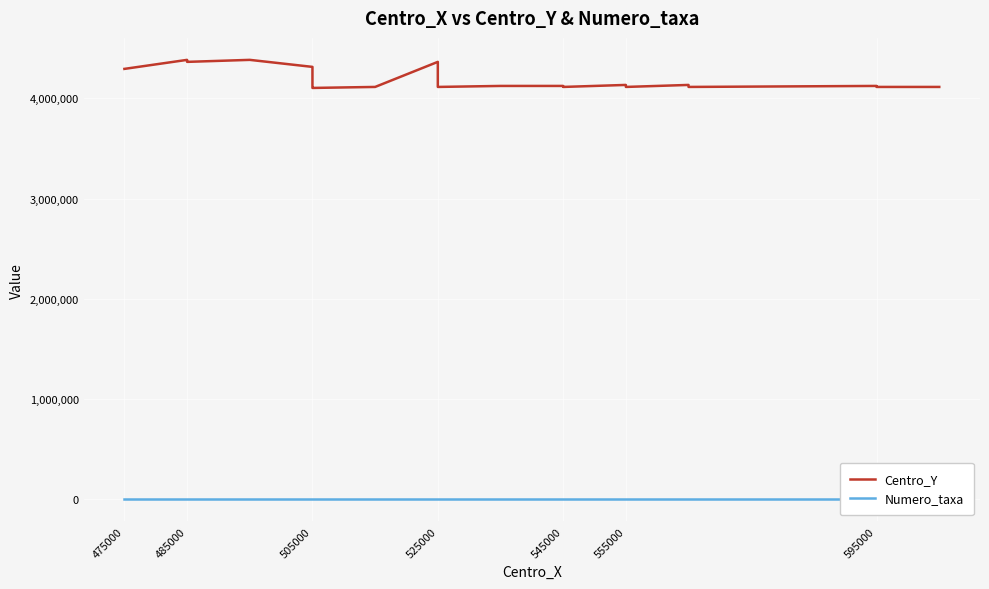

What is the average value of the Numero_taxa series?

1